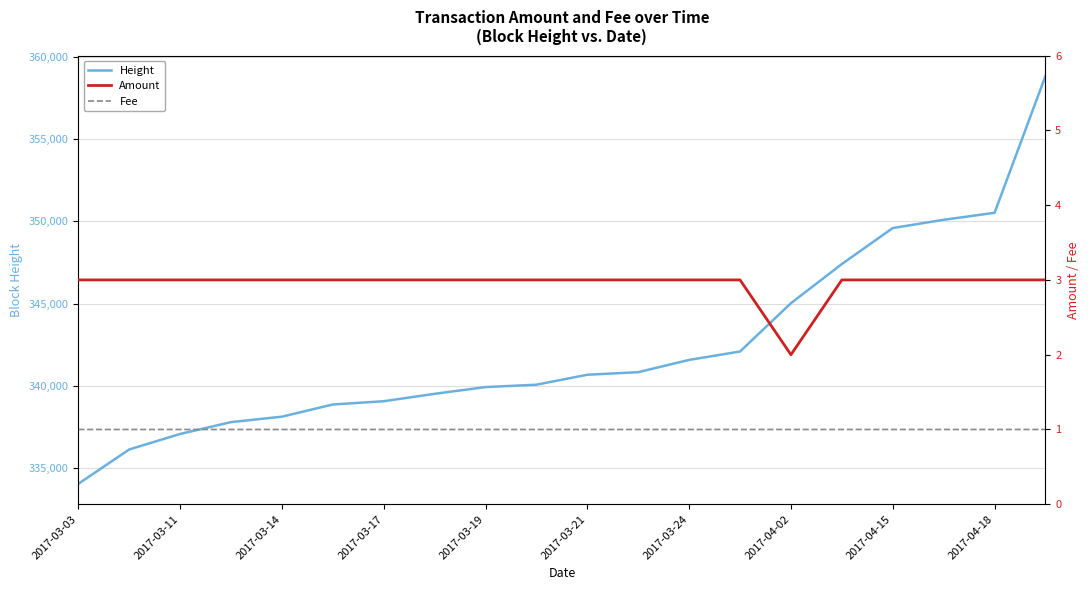

Which category has the highest value in the Amount series?

2017-03-03